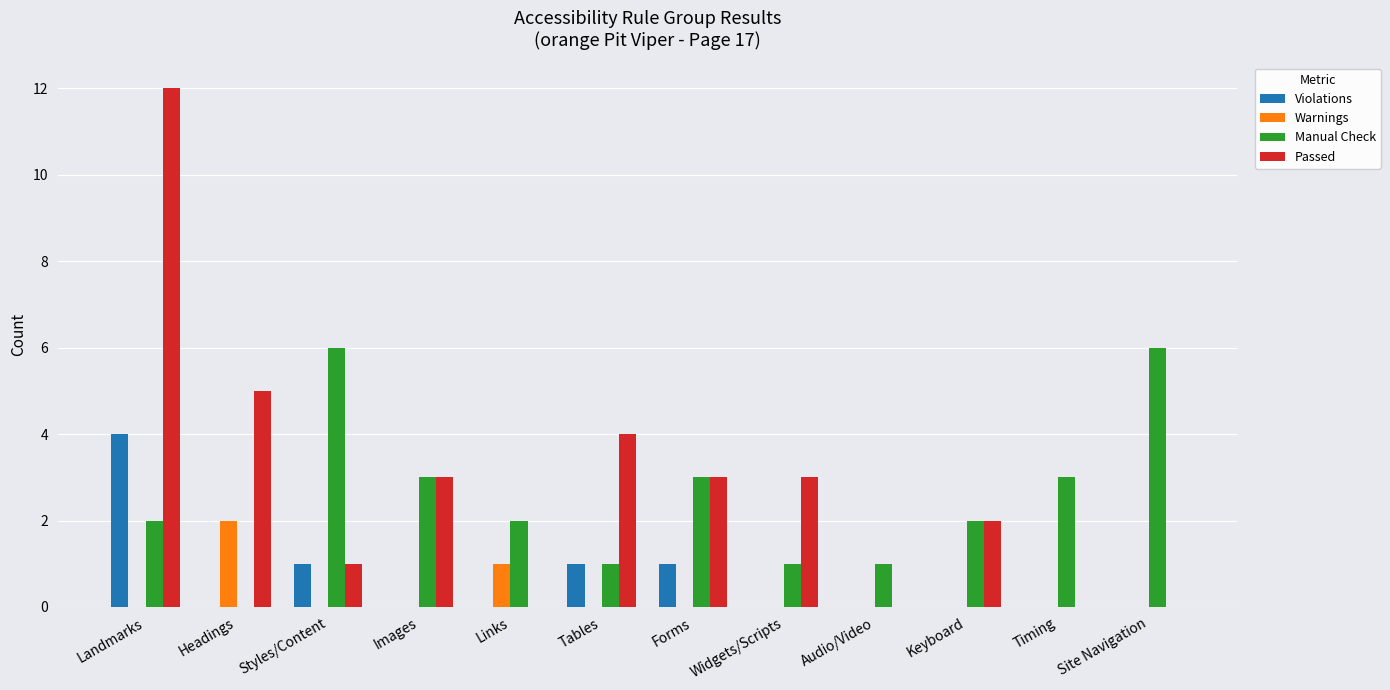

The value of Passed at Headings is 5. True or false?

True